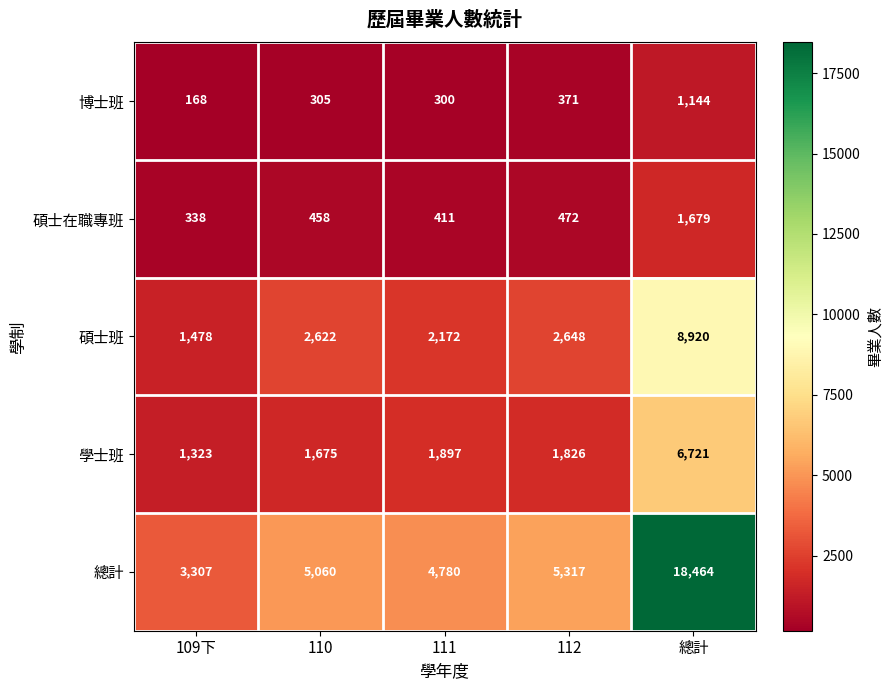

Between 111 and 總計, which series saw the biggest shift?

總計